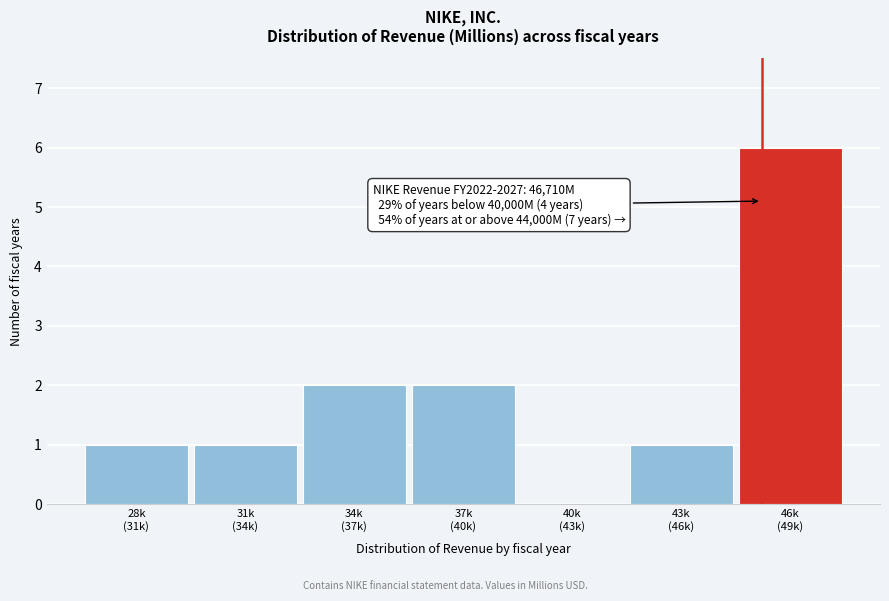

What is the sum of all values?

13